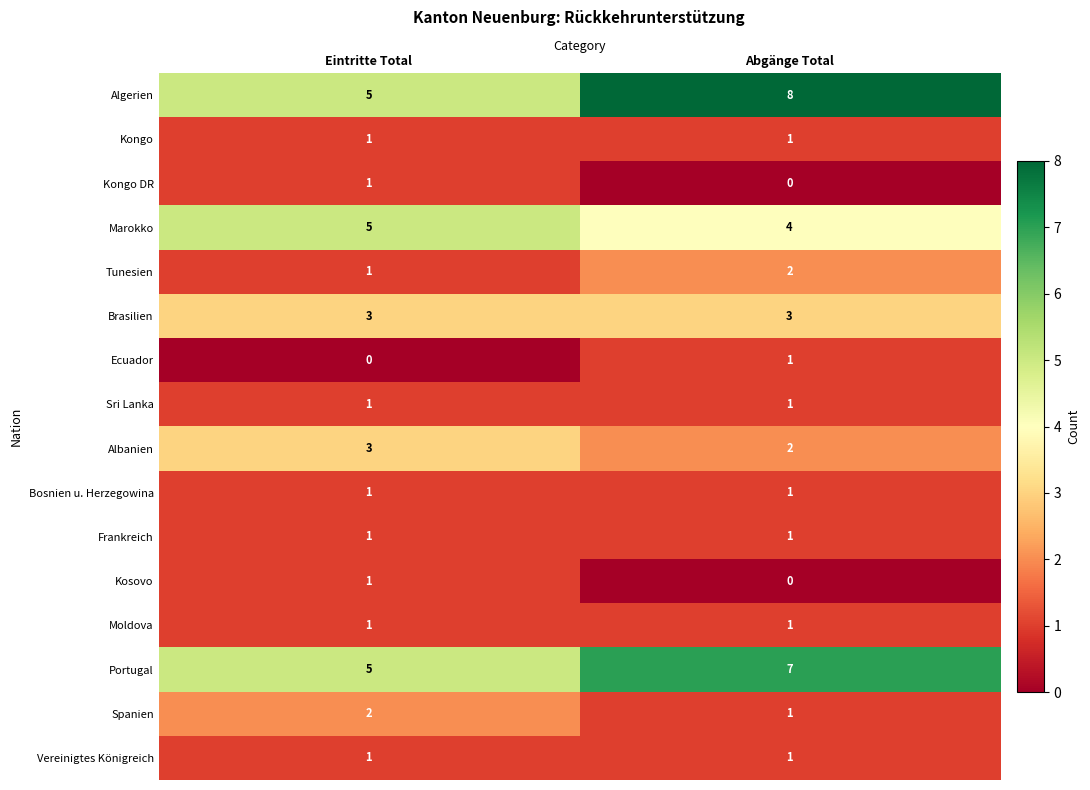

At which label is Kosovo closest to 0?

Abgänge Total